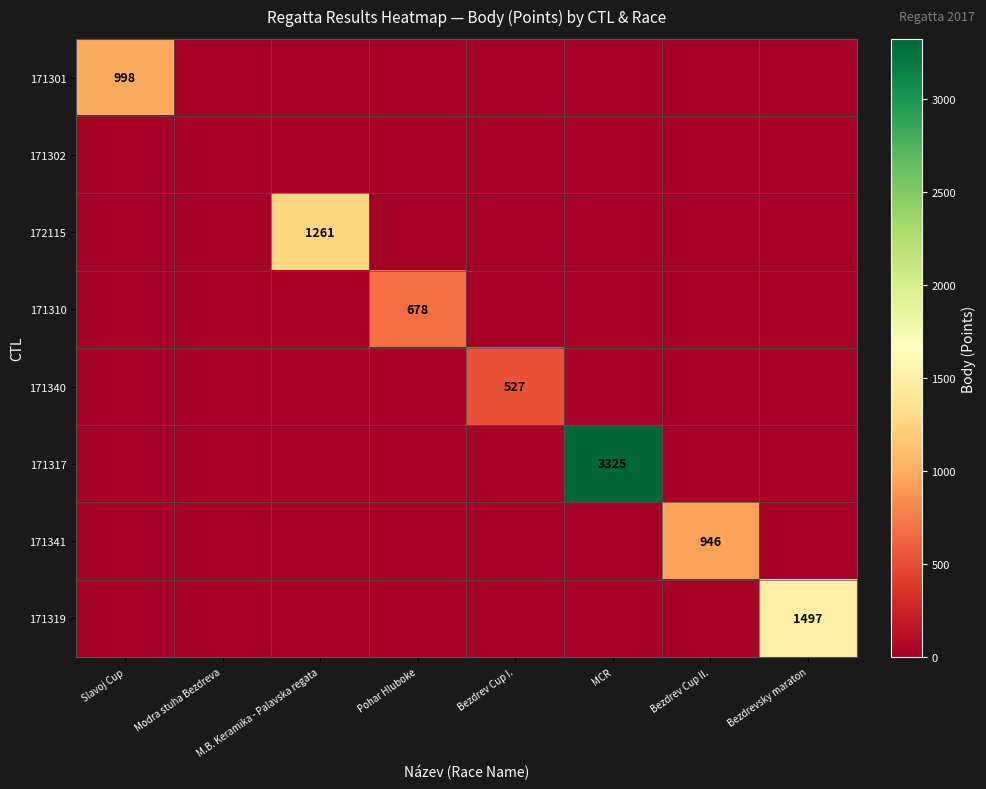

Rank the series by their maximum value, from lowest to highest.

171302, 171340, 171310, 171341, 171301, 172115, 171319, 171317